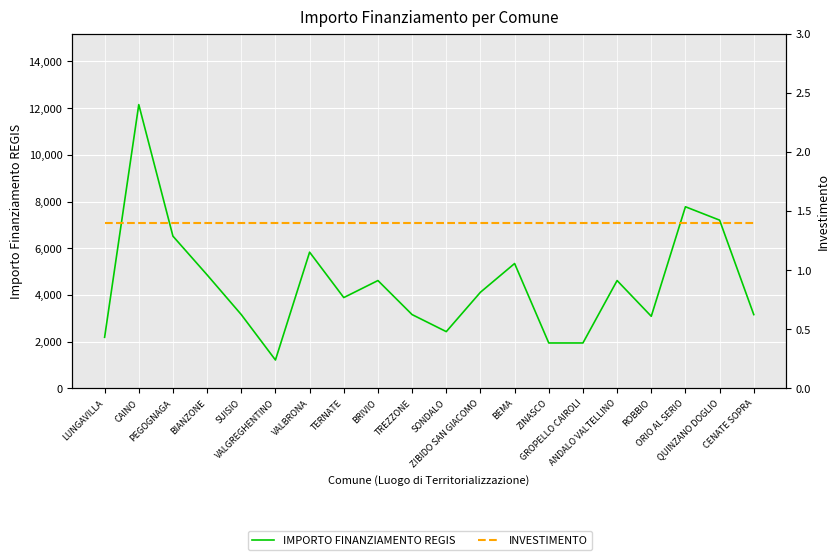

True or false: INVESTIMENTO and IMPORTO FINANZIAMENTO REGIS intersect in this chart.

False